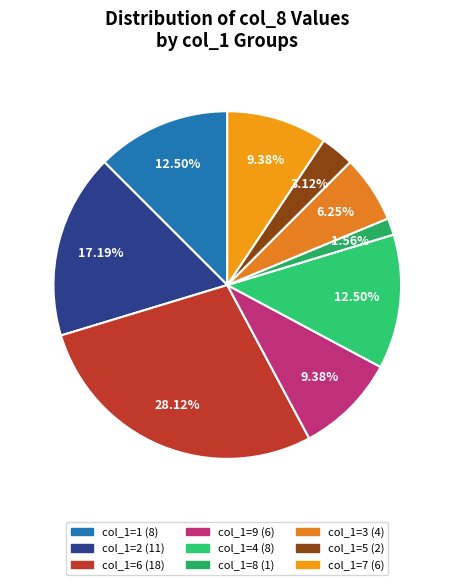

How many segments does this pie chart have?

9